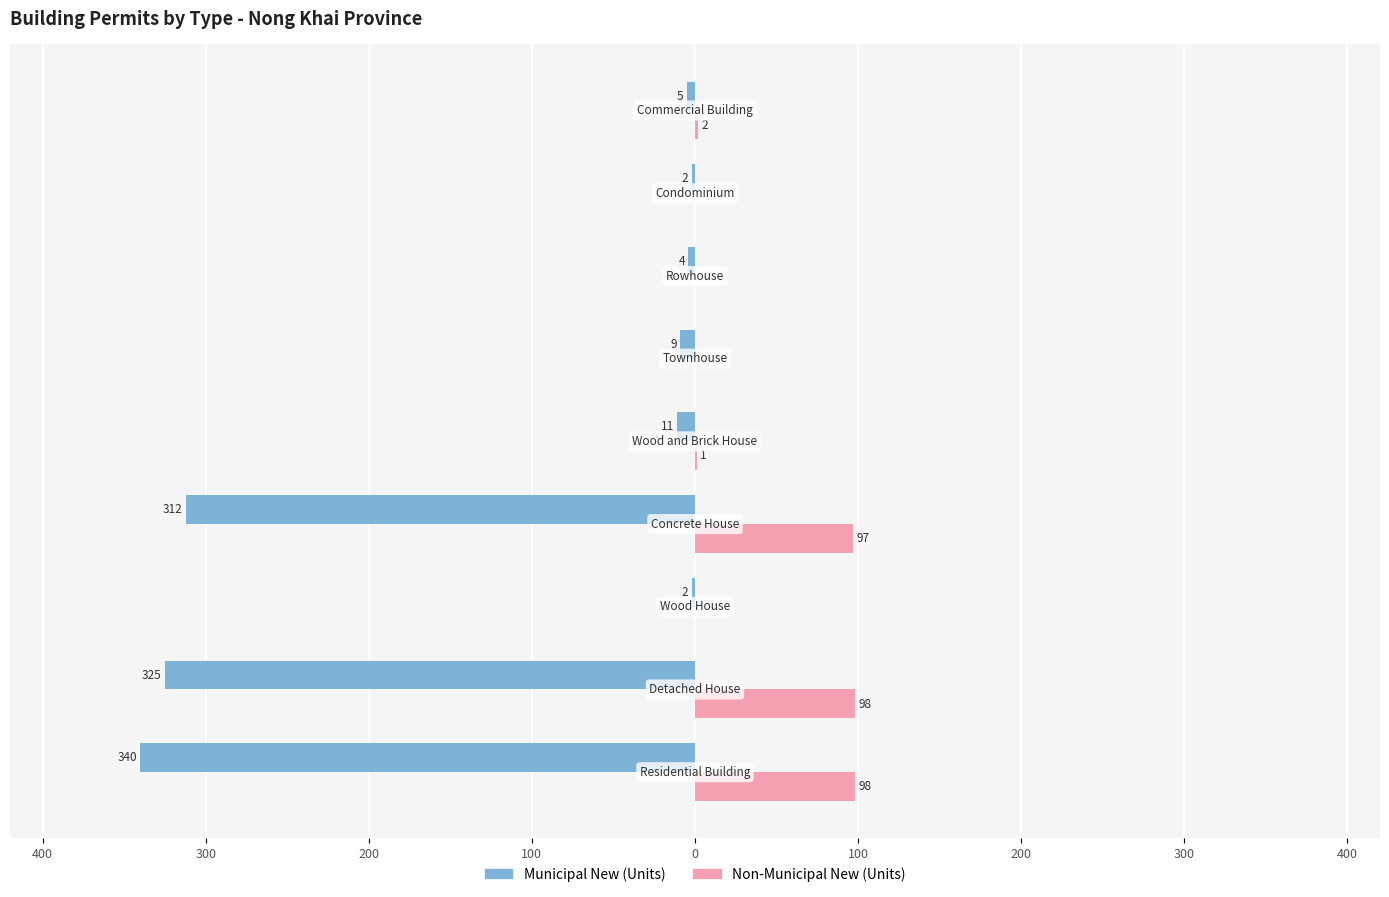

How many data points does each series have?

9